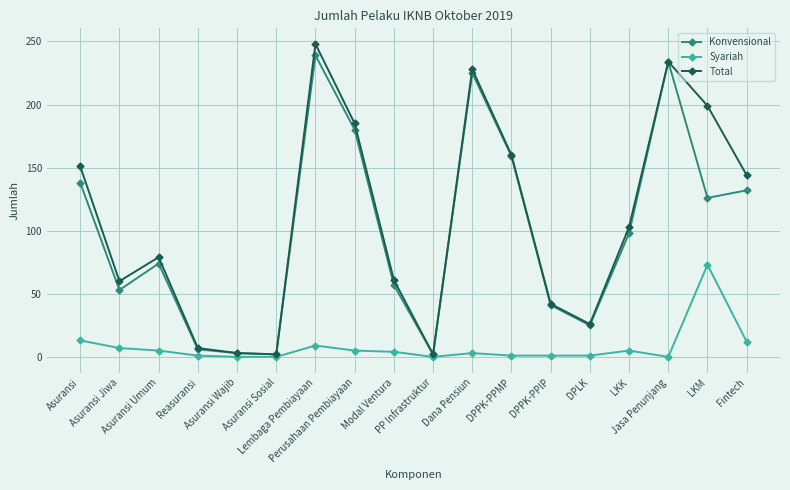

What is the approximate value of Total at Dana Pensiun?

228